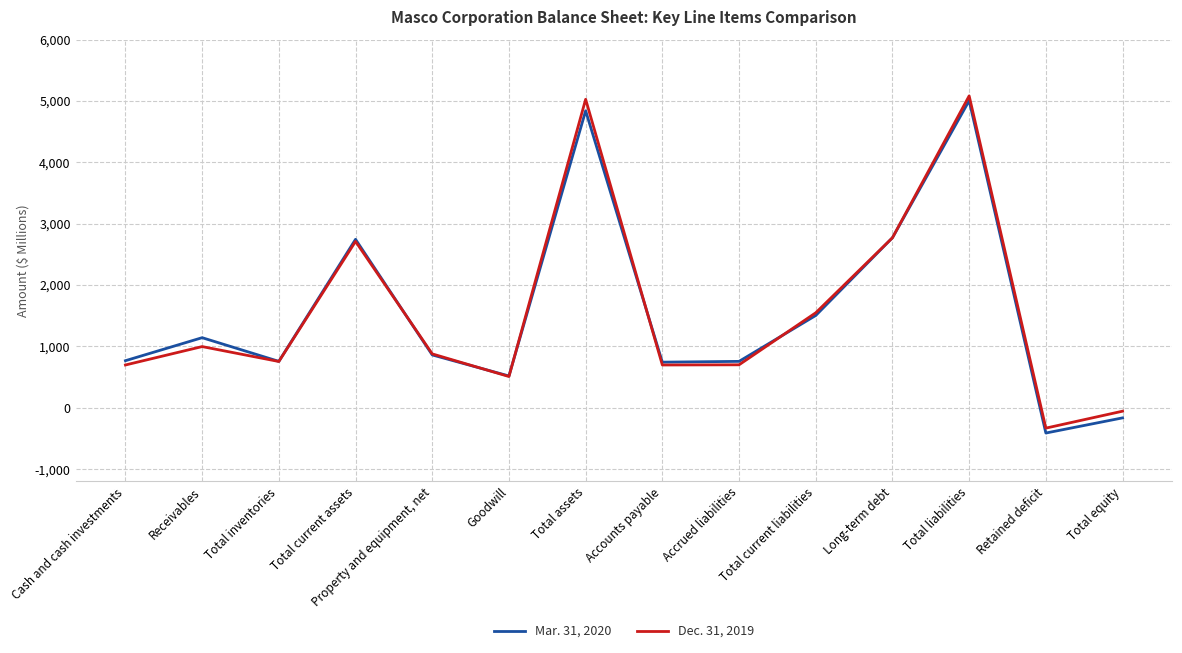

What position from the left is Accrued liabilities?

9